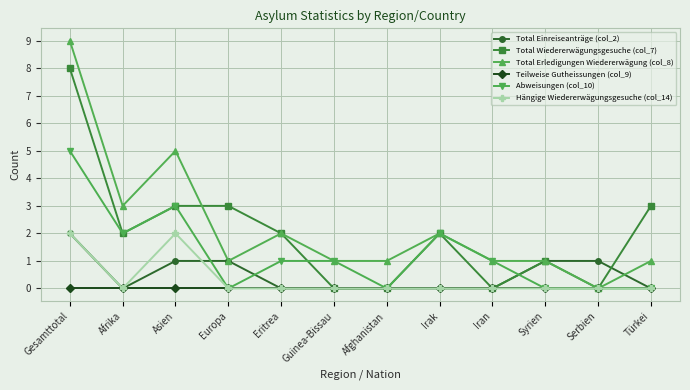

Reading left to right, what are all the values shown in this chart?

Total Einreiseanträge (col_2): Gesamttotal=2	Afrika=0	Asien=1	Europa=1	Eritrea=0	Guinea-Bissau=0	Afghanistan=0	Irak=0	Iran=0	Syrien=1	Serbien=1	Türkei=0
Total Wiedererwägungsgesuche (col_7): Gesamttotal=8	Afrika=2	Asien=3	Europa=3	Eritrea=2	Guinea-Bissau=0	Afghanistan=0	Irak=2	Iran=0	Syrien=1	Serbien=0	Türkei=3
Total Erledigungen Wiedererwägung (col_8): Gesamttotal=9	Afrika=3	Asien=5	Europa=1	Eritrea=2	Guinea-Bissau=1	Afghanistan=1	Irak=2	Iran=1	Syrien=1	Serbien=0	Türkei=1
Teilweise Gutheissungen (col_9): Gesamttotal=0	Afrika=0	Asien=0	Europa=0	Eritrea=0	Guinea-Bissau=0	Afghanistan=0	Irak=0	Iran=0	Syrien=0	Serbien=0	Türkei=0
Abweisungen (col_10): Gesamttotal=5	Afrika=2	Asien=3	Europa=0	Eritrea=1	Guinea-Bissau=1	Afghanistan=0	Irak=2	Iran=1	Syrien=0	Serbien=0	Türkei=0
Hängige Wiedererwägungsgesuche (col_14): Gesamttotal=2	Afrika=0	Asien=2	Europa=0	Eritrea=0	Guinea-Bissau=0	Afghanistan=0	Irak=0	Iran=0	Syrien=0	Serbien=0	Türkei=0